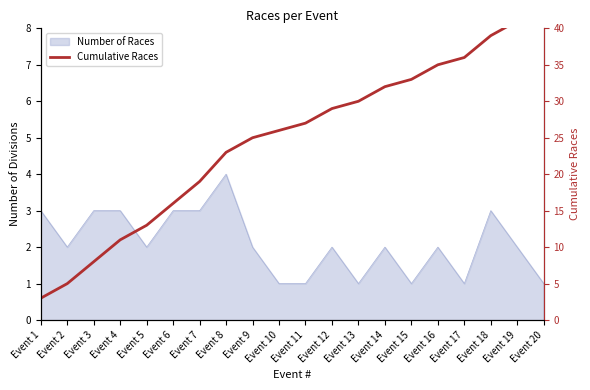

Which has a higher value, Event 8 or Event 5?

Event 8